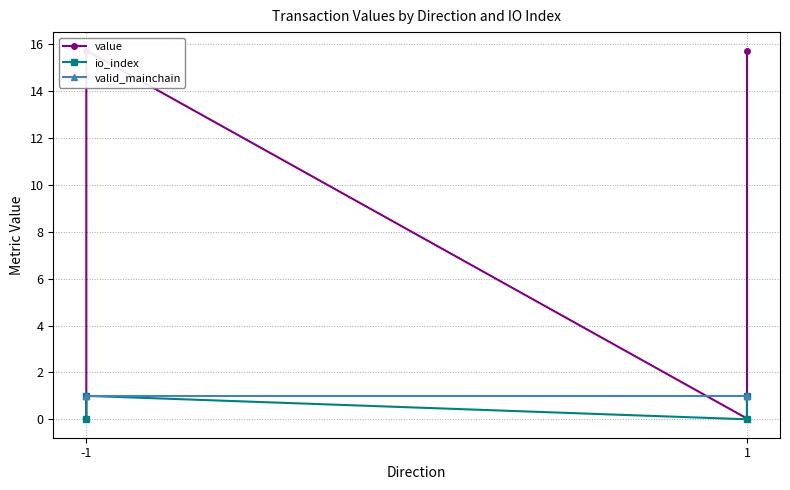

Reading right to left, extract all data points from this chart.

value: 15.7	0.0	15.7	0.0
io_index: 1.0	0.0	1.0	0.0
valid_mainchain: 1.0	1.0	1.0	1.0